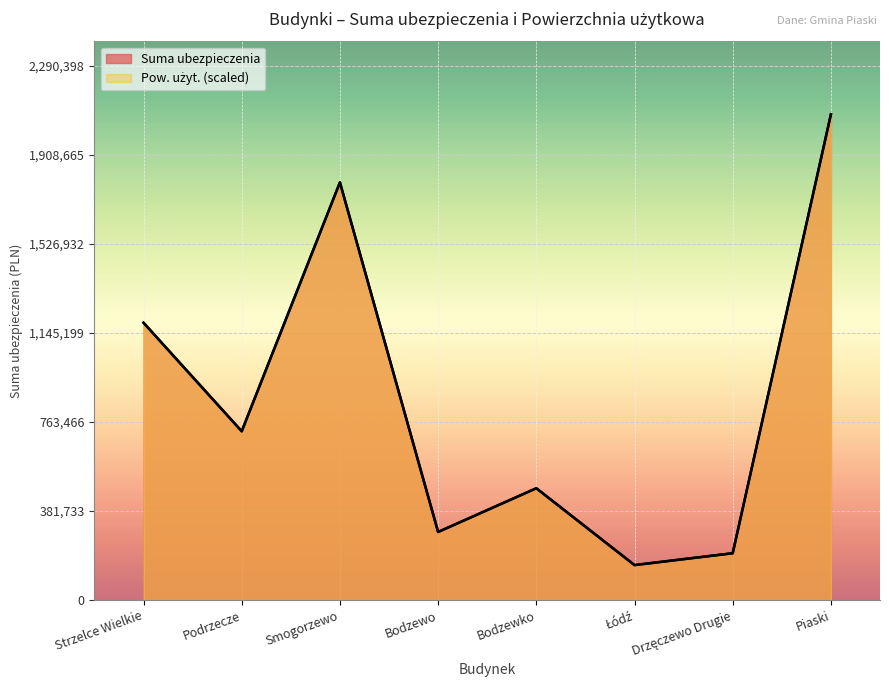

True or false: Pow. użyt. and Suma ubezpieczenia intersect in this chart.

False